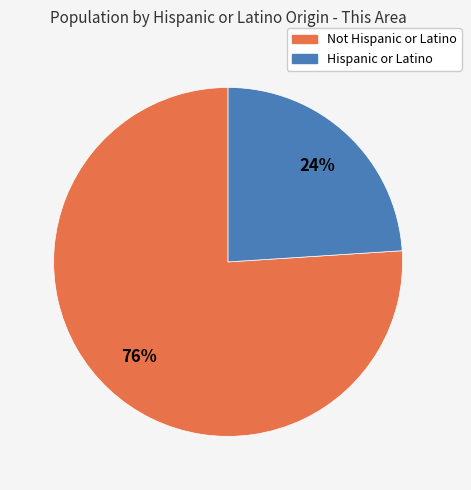

To the nearest percent, what is the average slice percentage?

50%